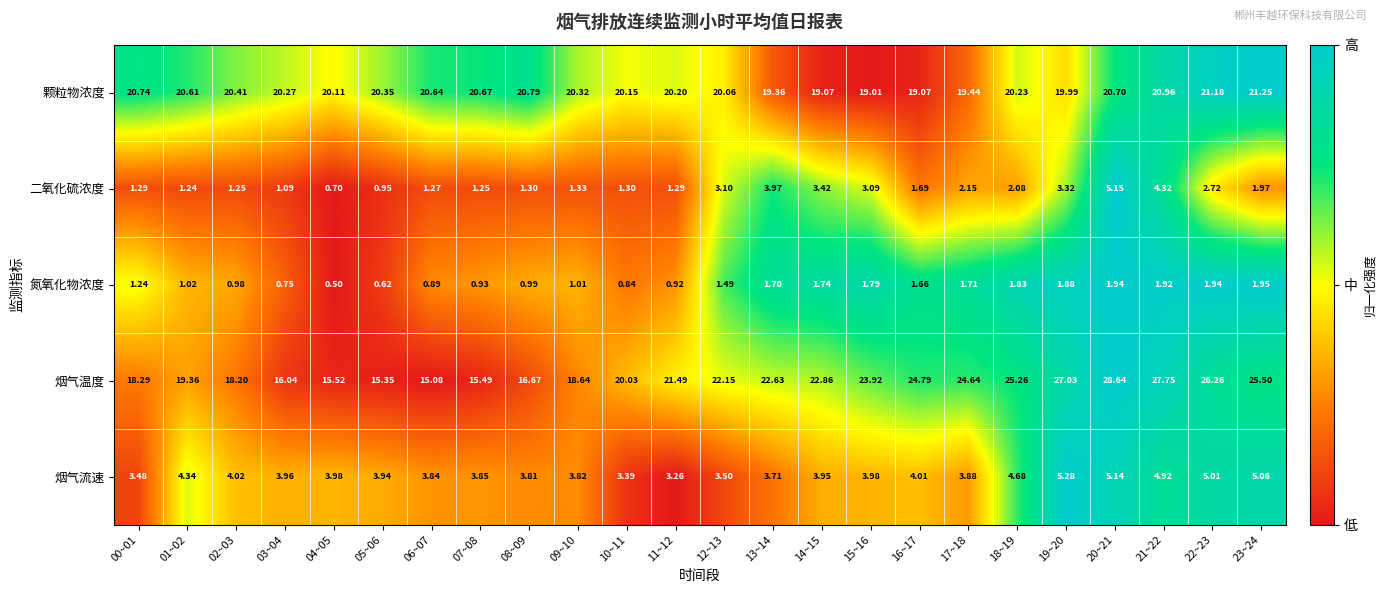

List the series in order of their peak value, lowest first.

氮氧化物浓度, 二氧化硫浓度, 烟气流速, 颗粒物浓度, 烟气温度